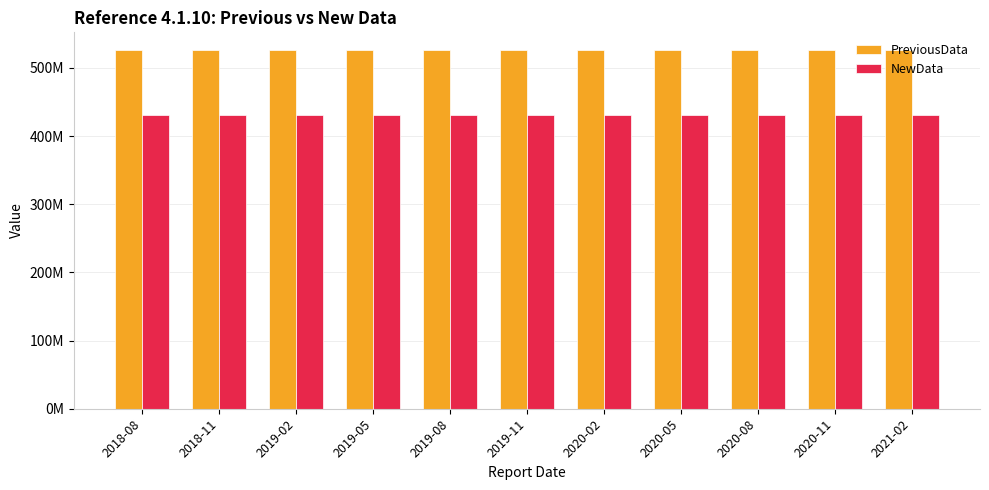

Between 2018-11 and 2021-02, which is larger?

2018-11